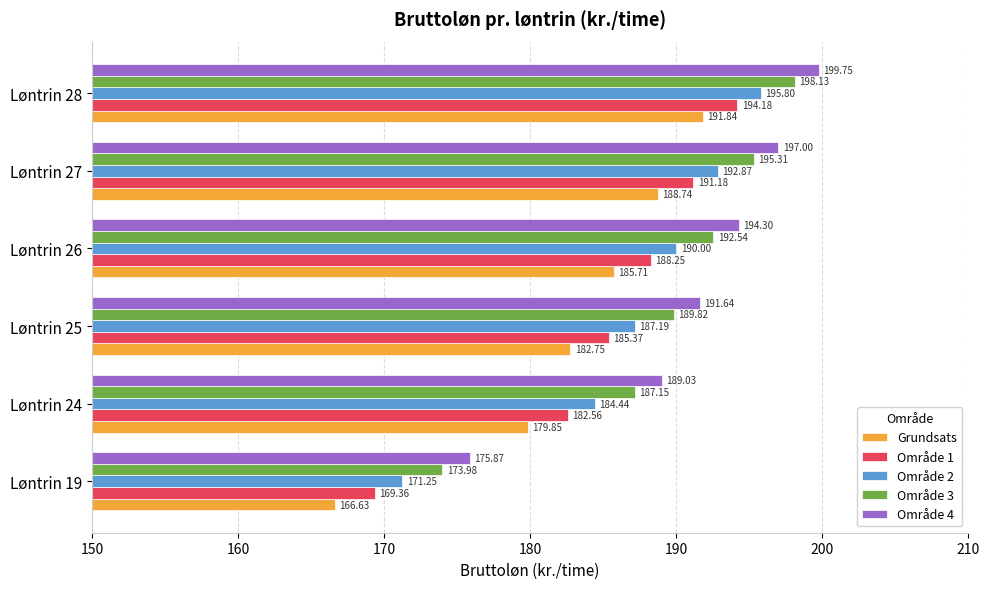

Is the value of Område 2 at Løntrin 28 greater than the value of Område 3 at Løntrin 28?

No